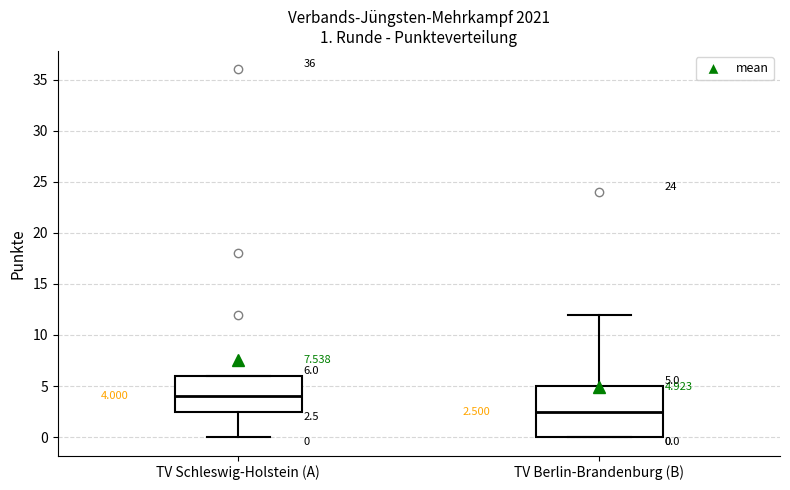

Comparing the boxes themselves (not the whiskers), which one is the tallest?

TV Berlin-Brandenburg (B)